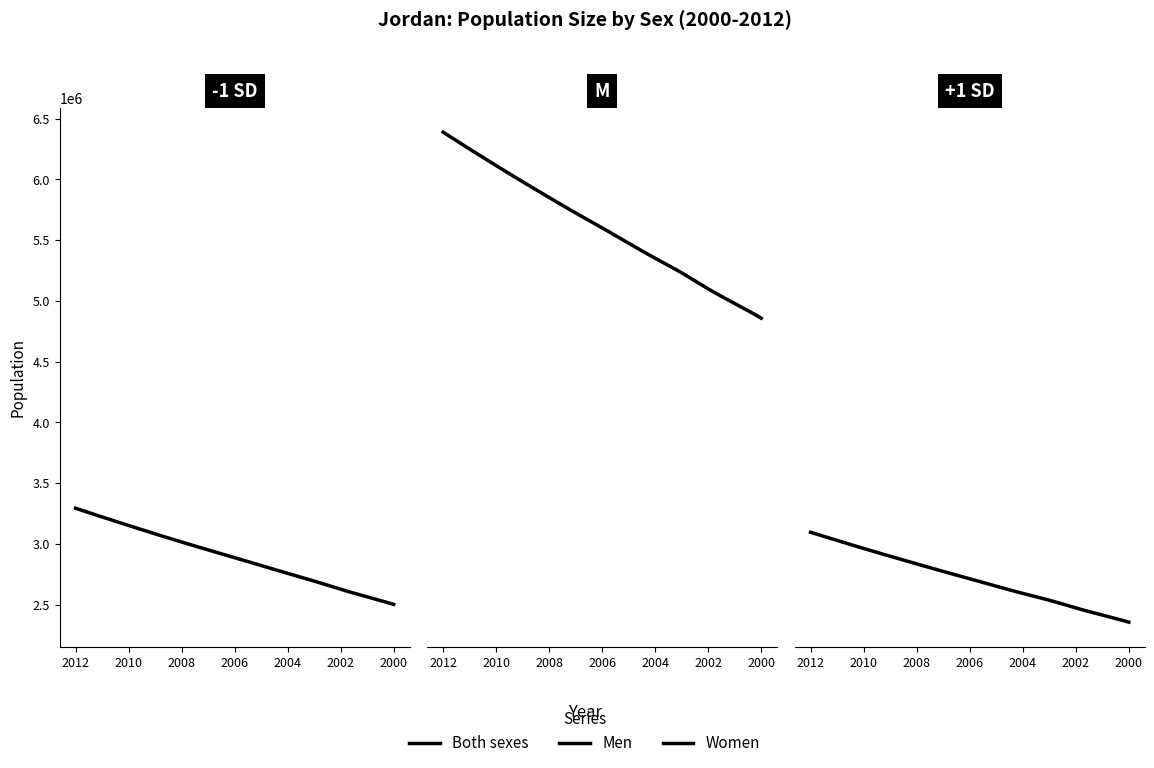

How many lines are shown in the chart?

3